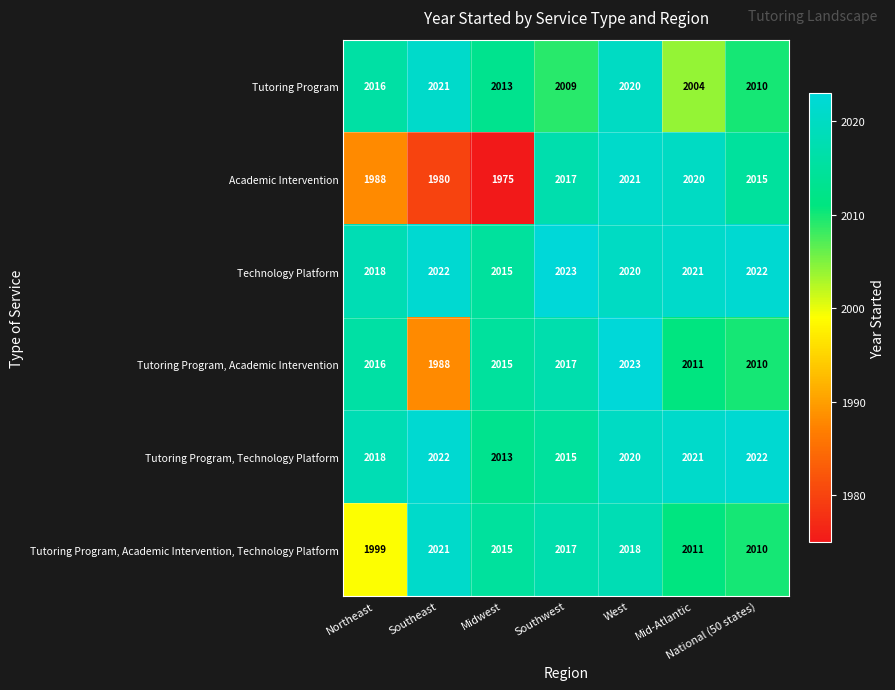

Where is Tutoring Program nearest to the value 2012?

Midwest